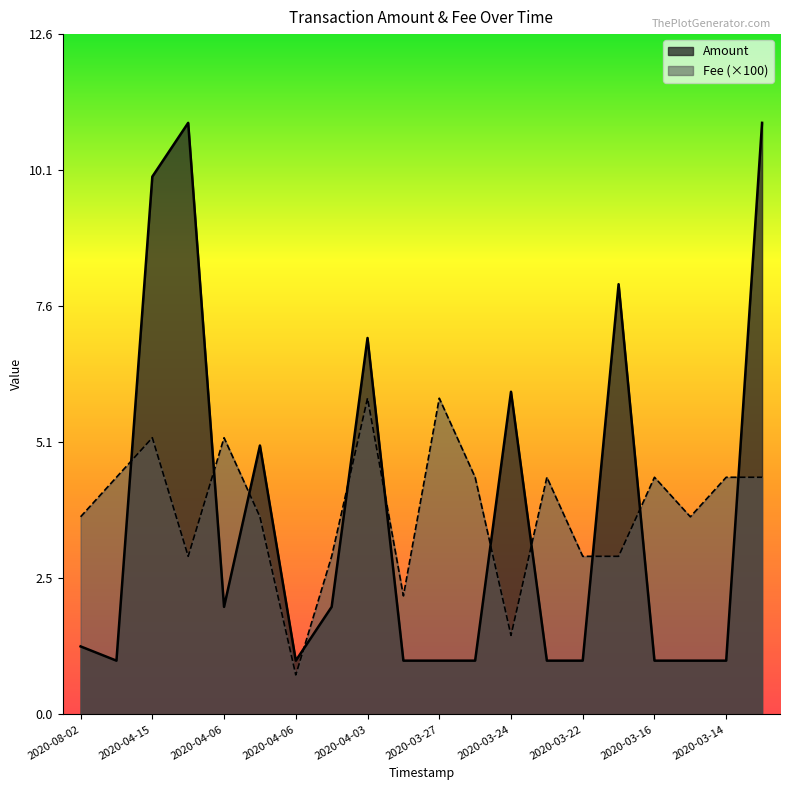

Which series has the largest range (max minus min)?

Amount